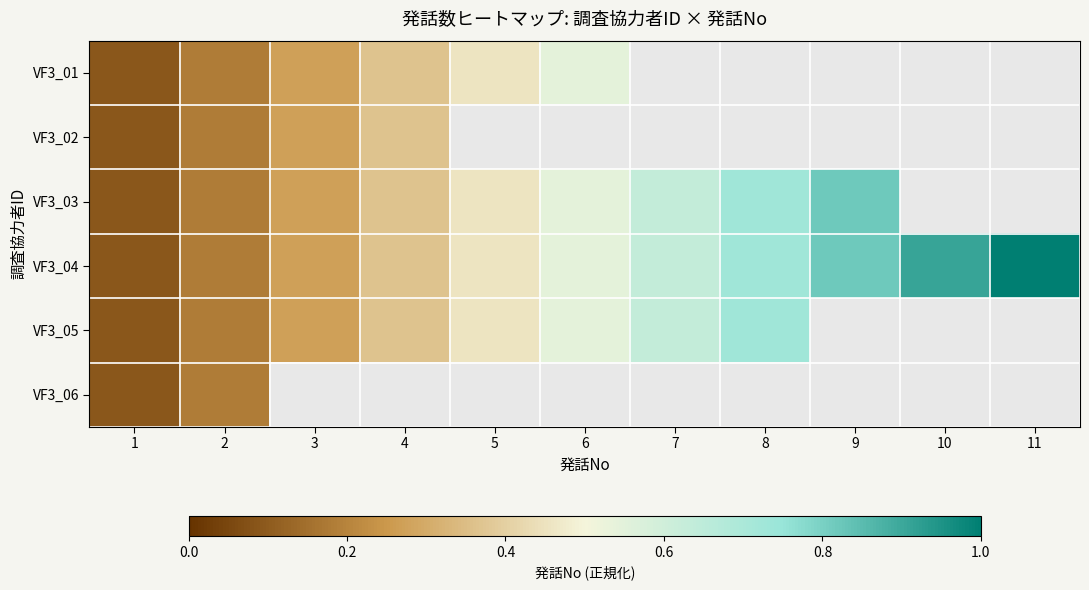

The value of VF3_01 at 5 is 0.3. True or false?

False